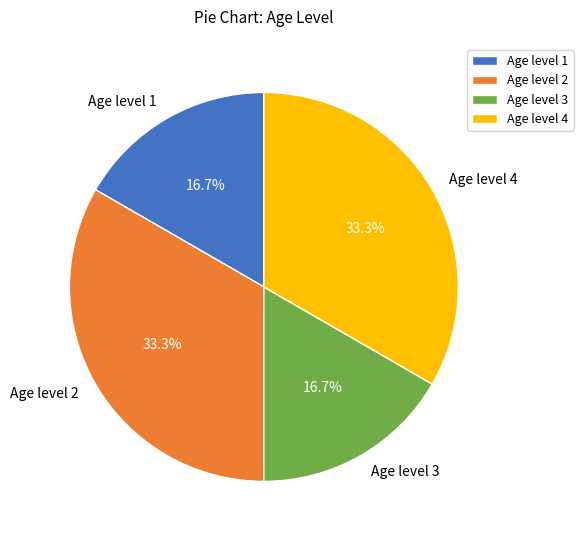

To the nearest percent, what is the difference between the largest and smallest slice percentages?

17%